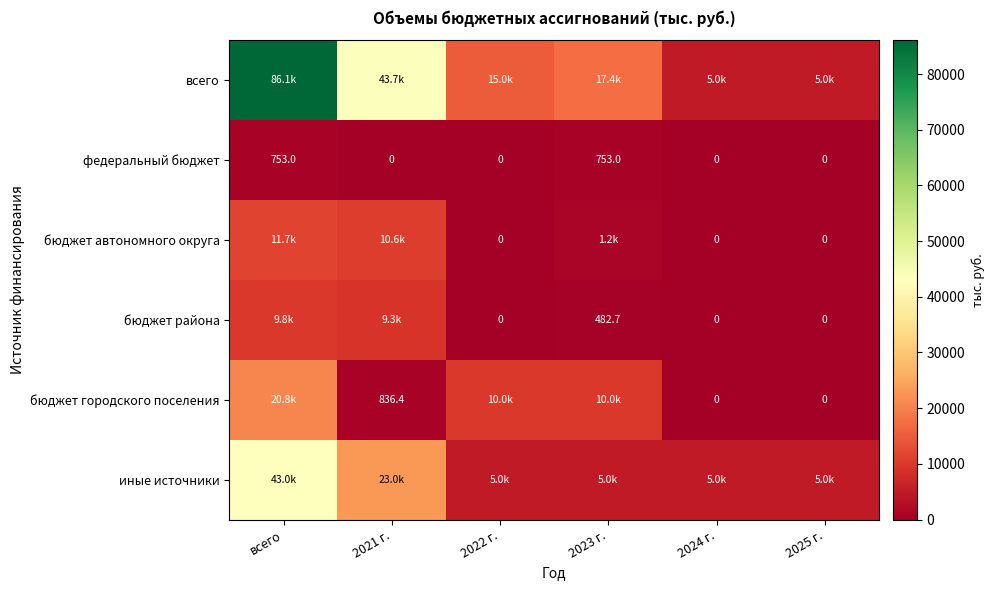

At which label is бюджет автономного округа closest to 5871?

2023 г.